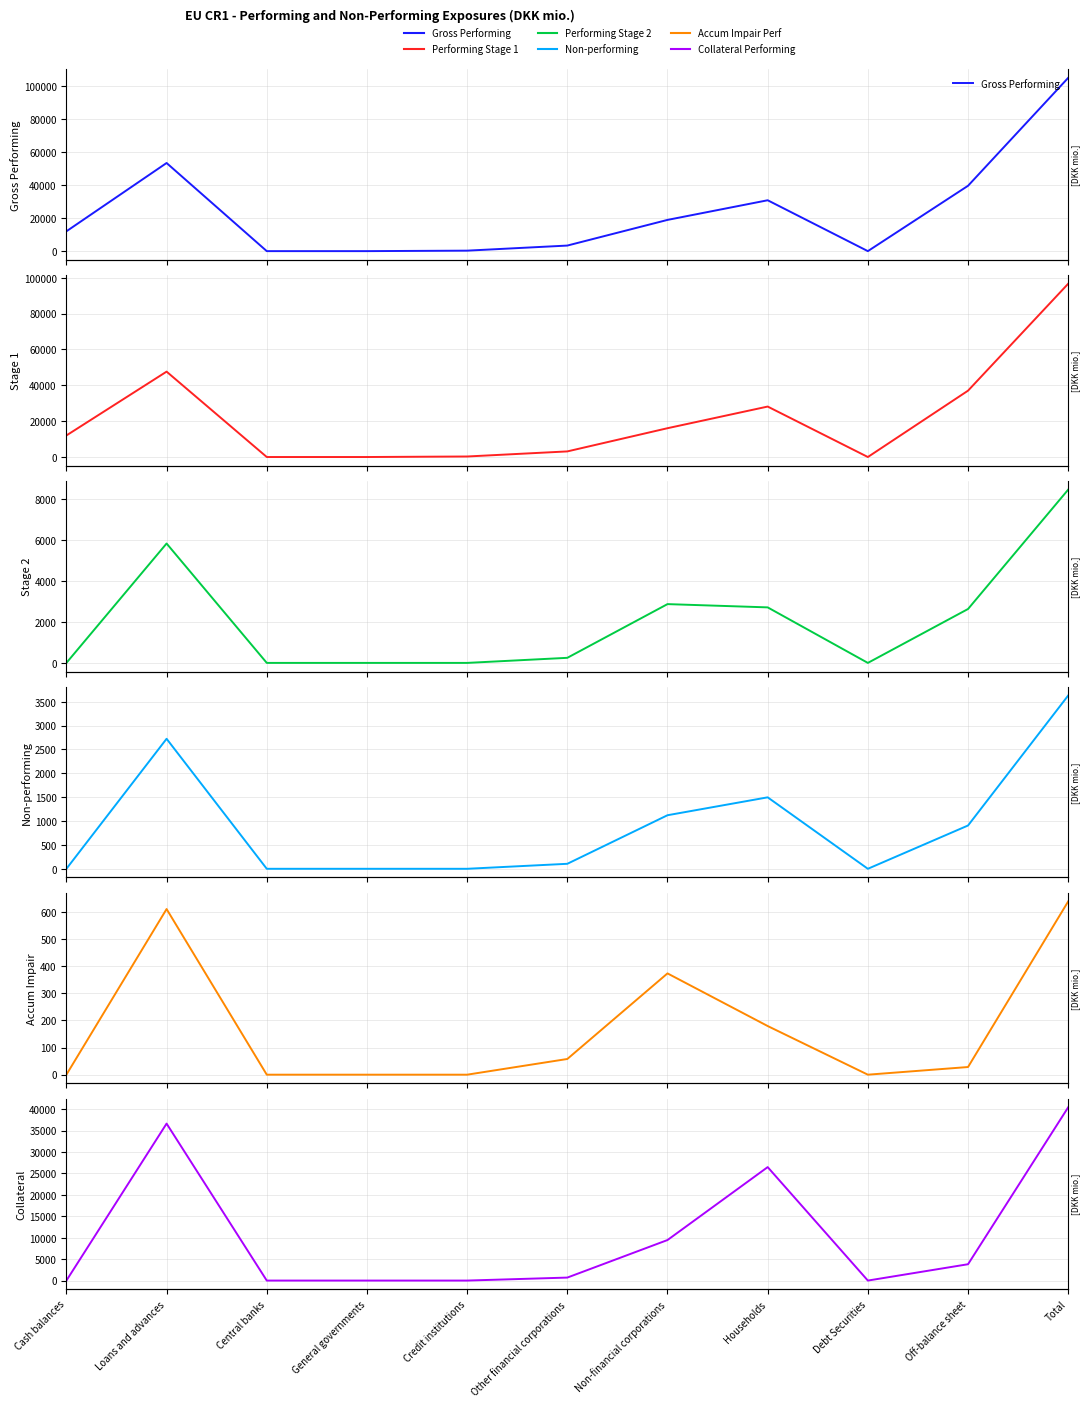

What position from the left is General governments?

4